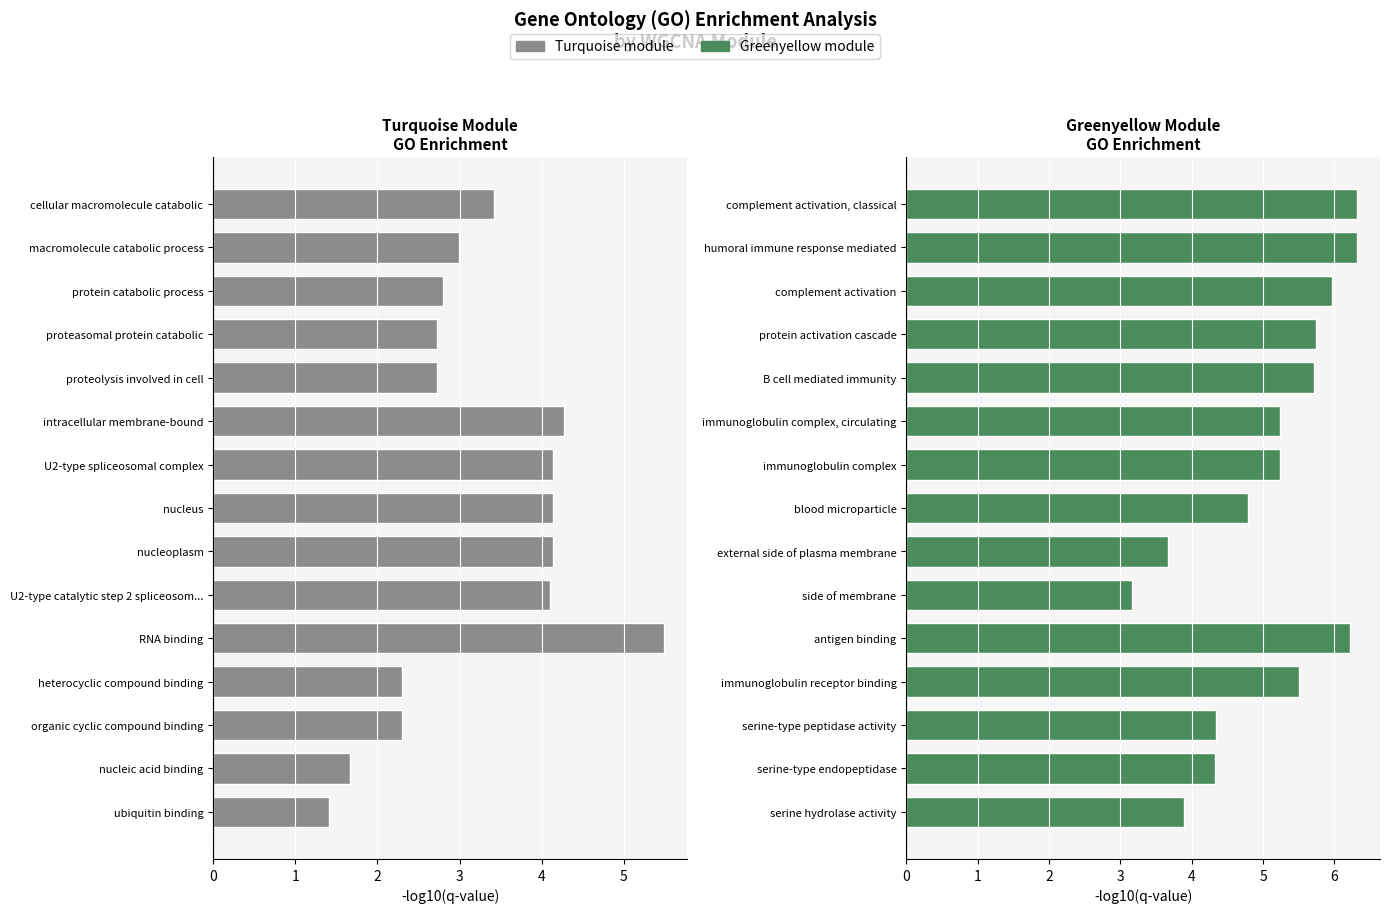

How many data points does each series have?

15